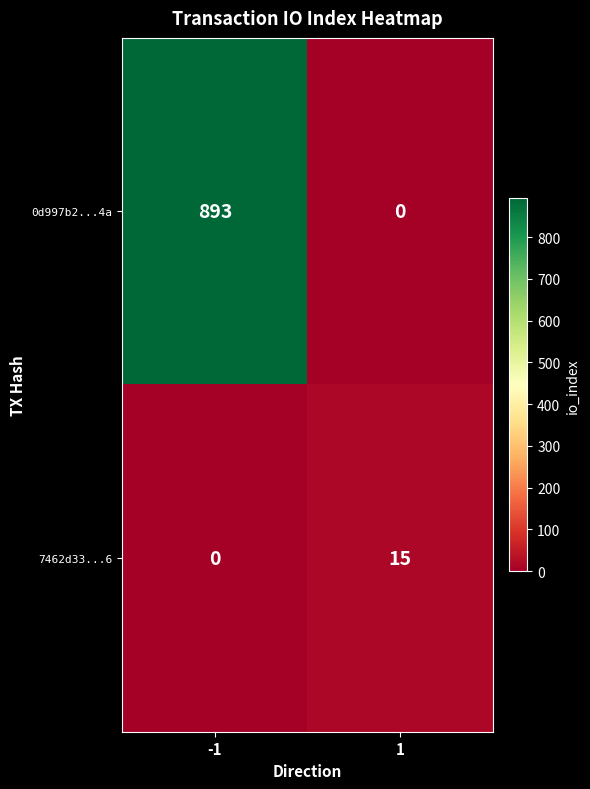

Reading right to left, extract all data points from this chart.

0d997b2...4a: 0	893
7462d33...6: 15	0